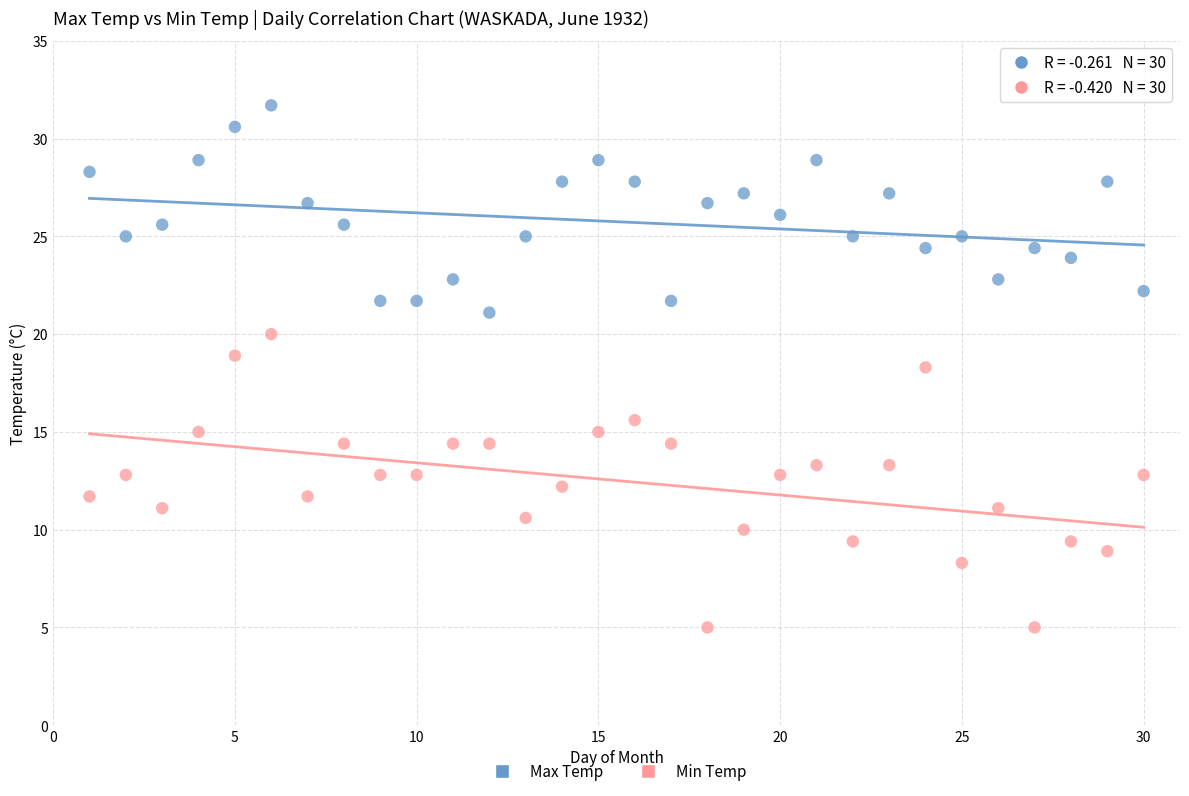

What is the X range (max minus min) for the scatter plot?

29.0